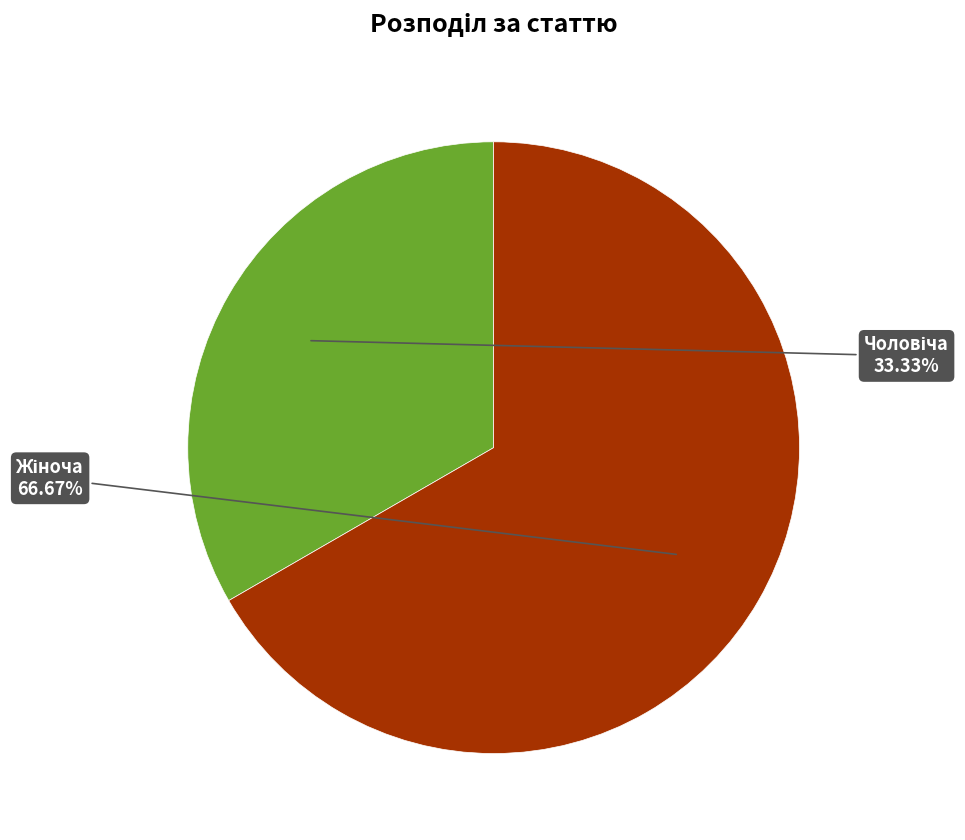

Is there a majority slice in this chart?

Yes